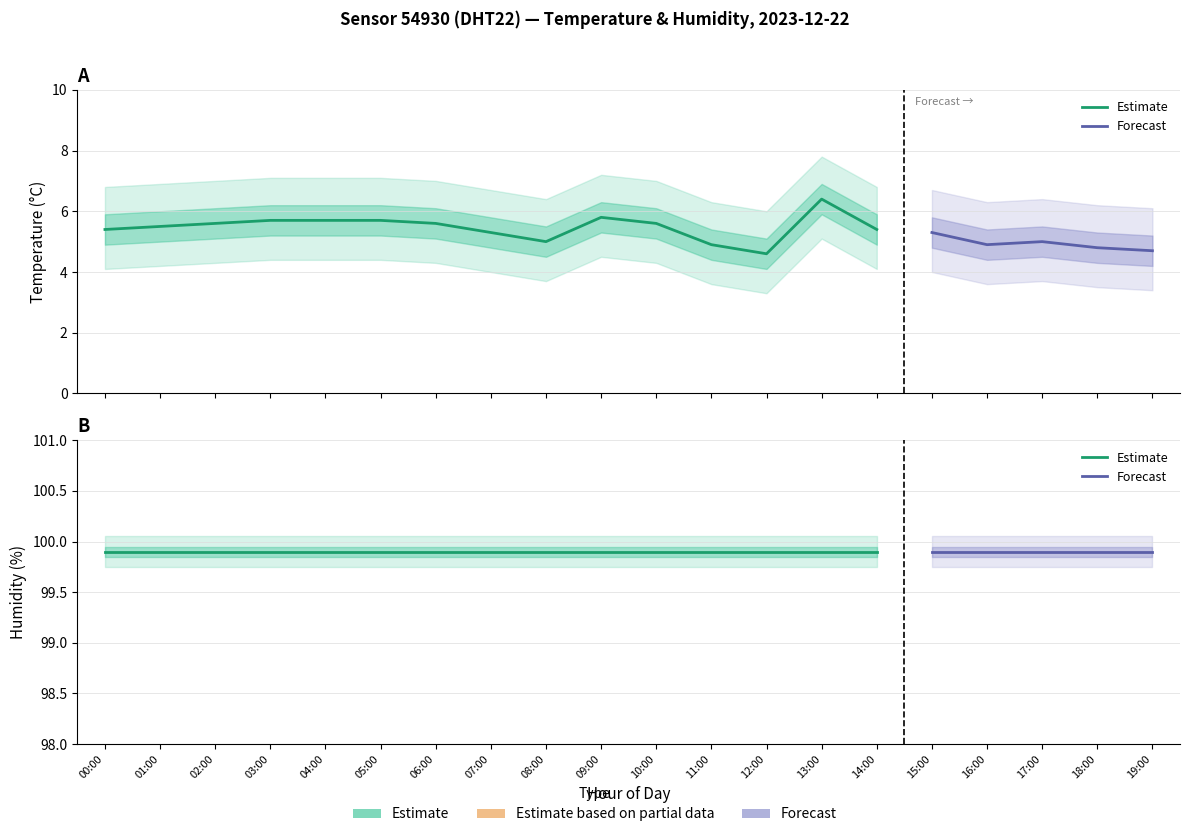

Which series has the largest total across all categories?

humidity